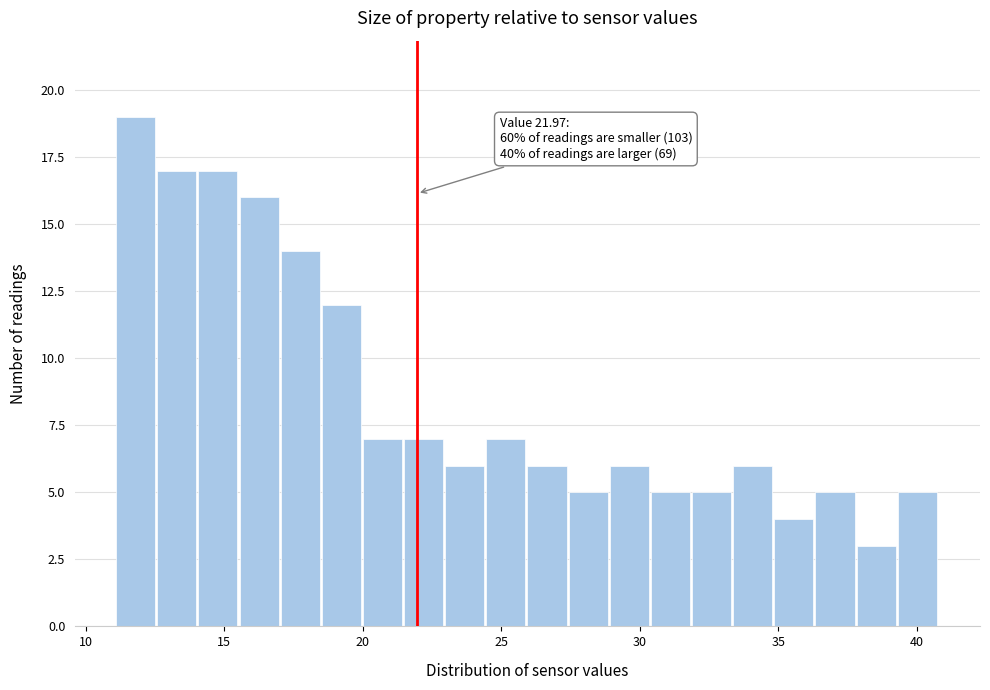

Around what value on the x-axis is the tallest bar? Give the approximate position of its centre, as read against the axis.

12.0